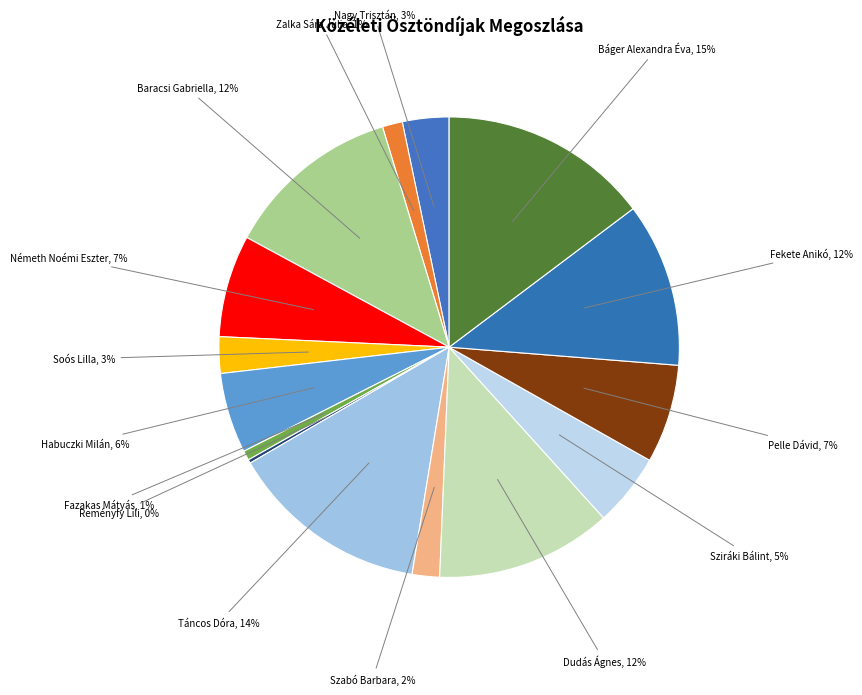

To the nearest percent, what percentage of the pie is Dudás Ágnes?

12%